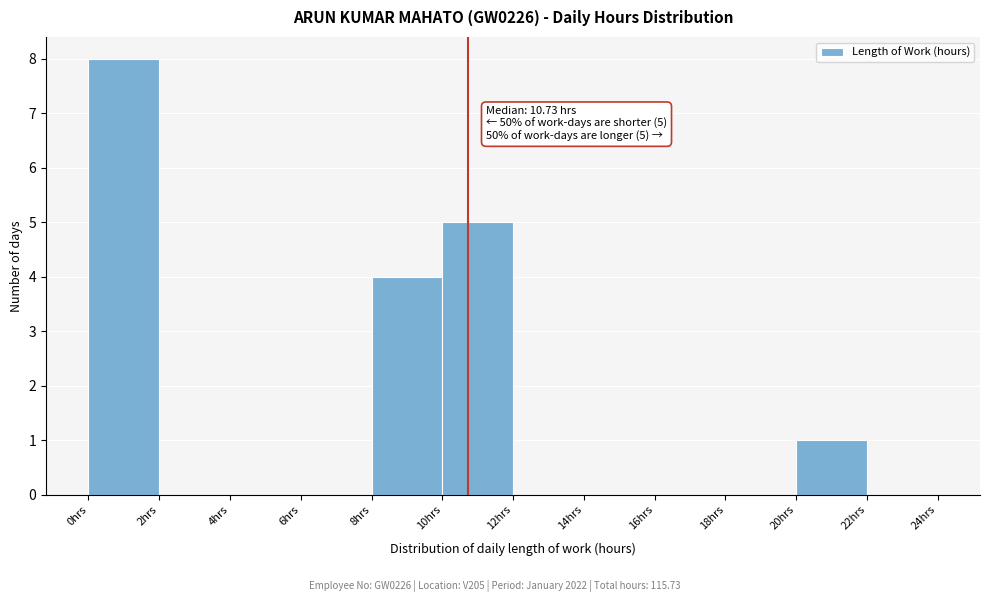

Over which range of the x-axis is the bar tallest?

0 to 2